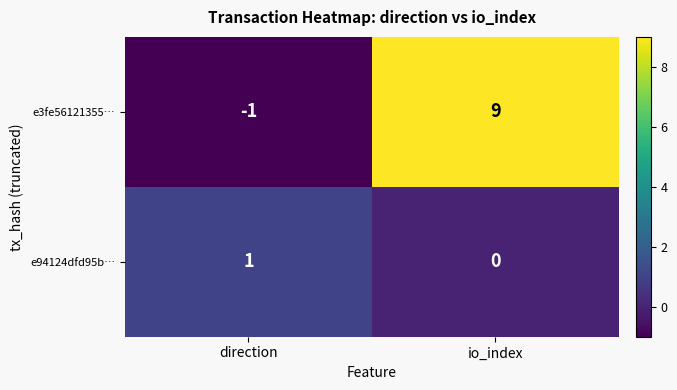

Which series has the largest range (max minus min)?

e3fe56121355…